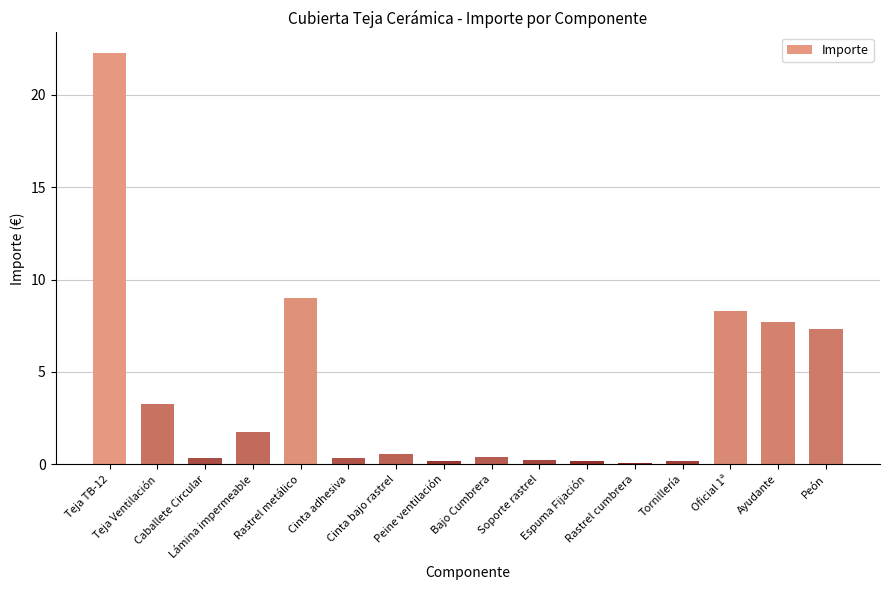

What is the sum of all values?

62.1